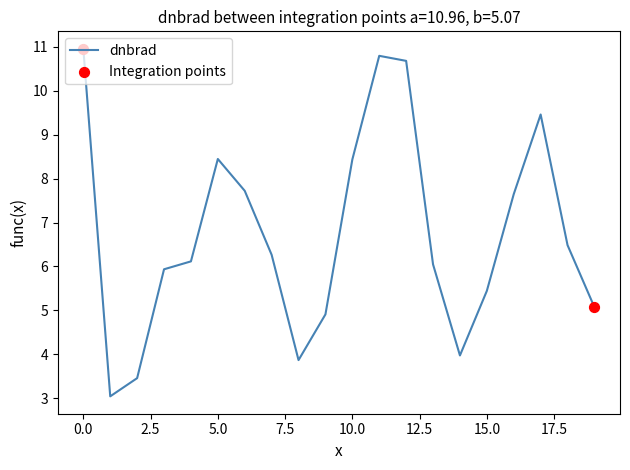

What is the difference between the maximum and minimum values?

7.9